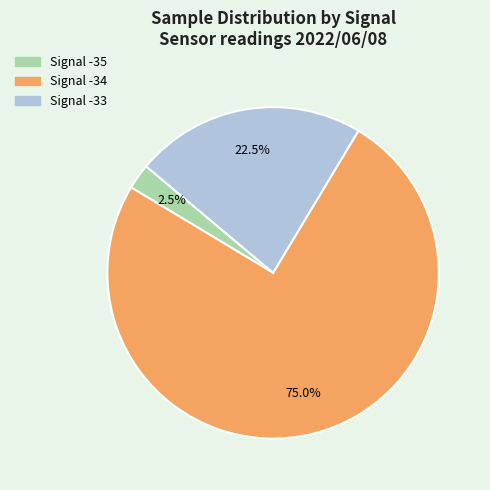

Is there a majority slice in this chart?

Yes